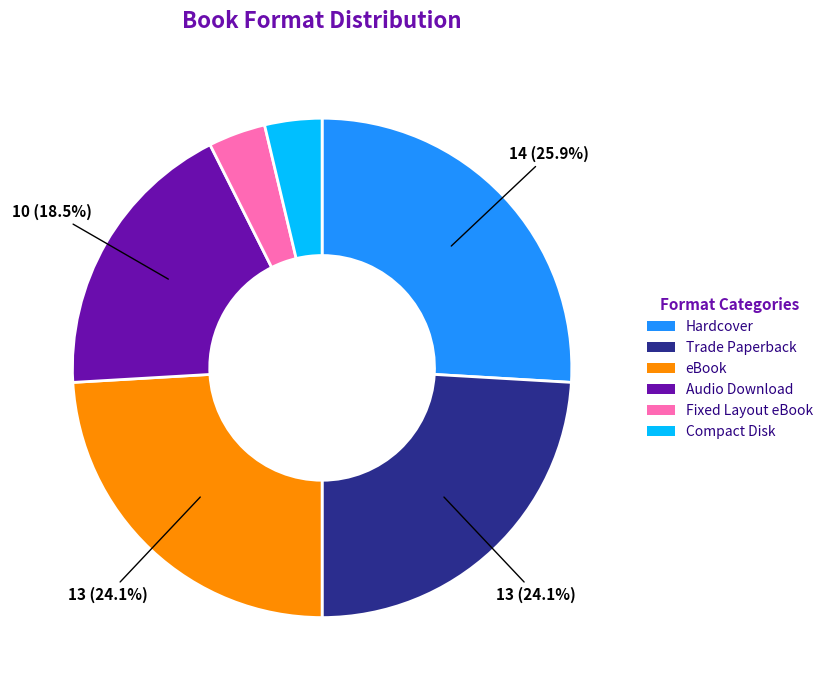

To the nearest percent, what portion does Compact Disk represent?

4%